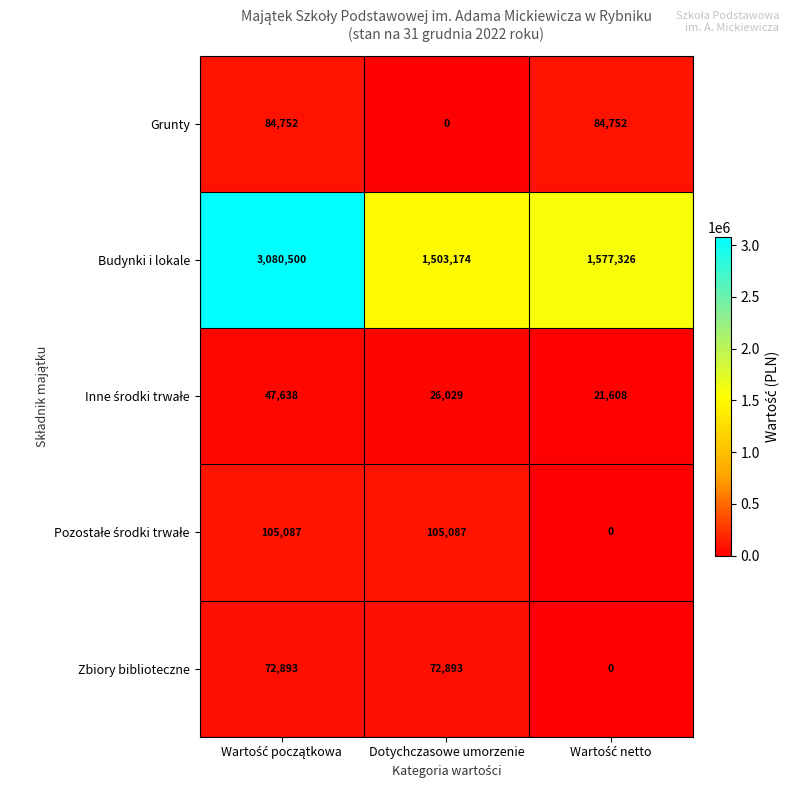

Which series has the widest spread of values?

Budynki i lokale